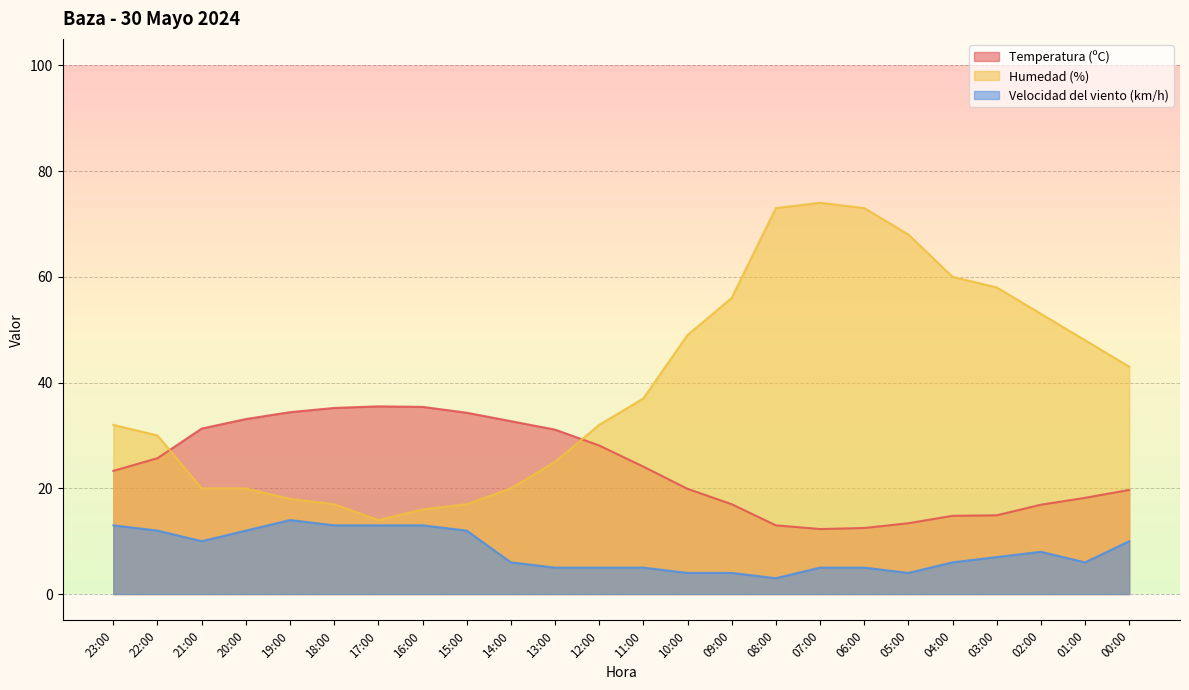

Is it true that Velocidad del viento (km/h) equals 1.1 at 12:00?

False